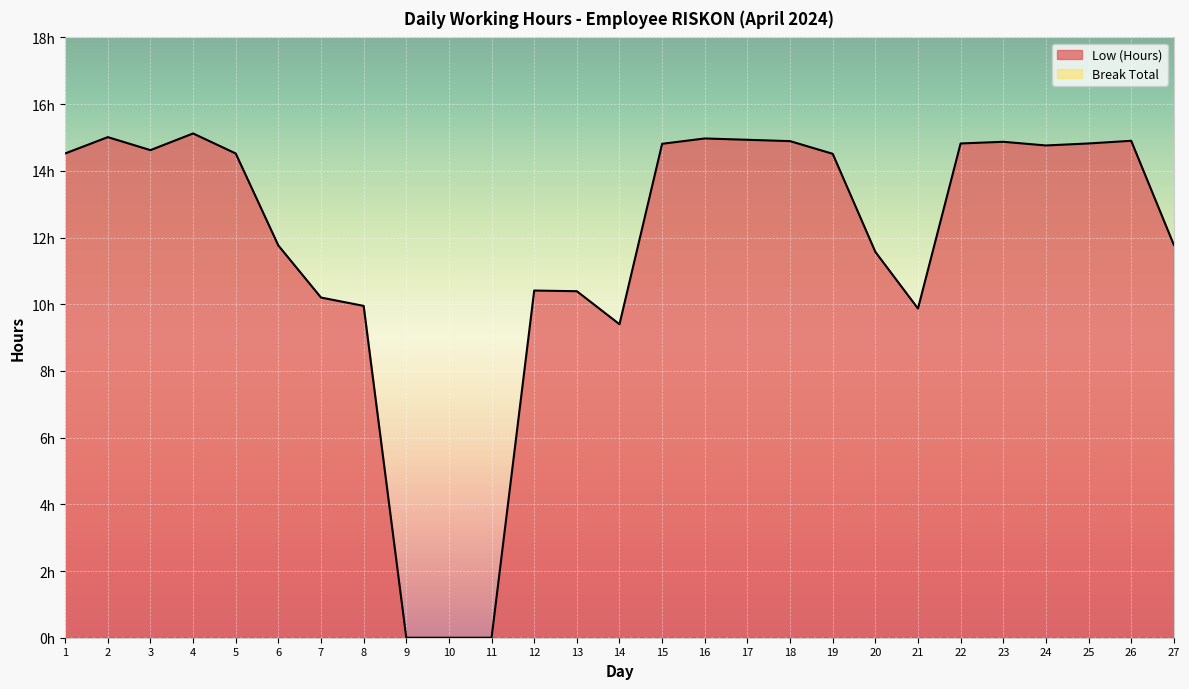

Where is the first local maximum?

2